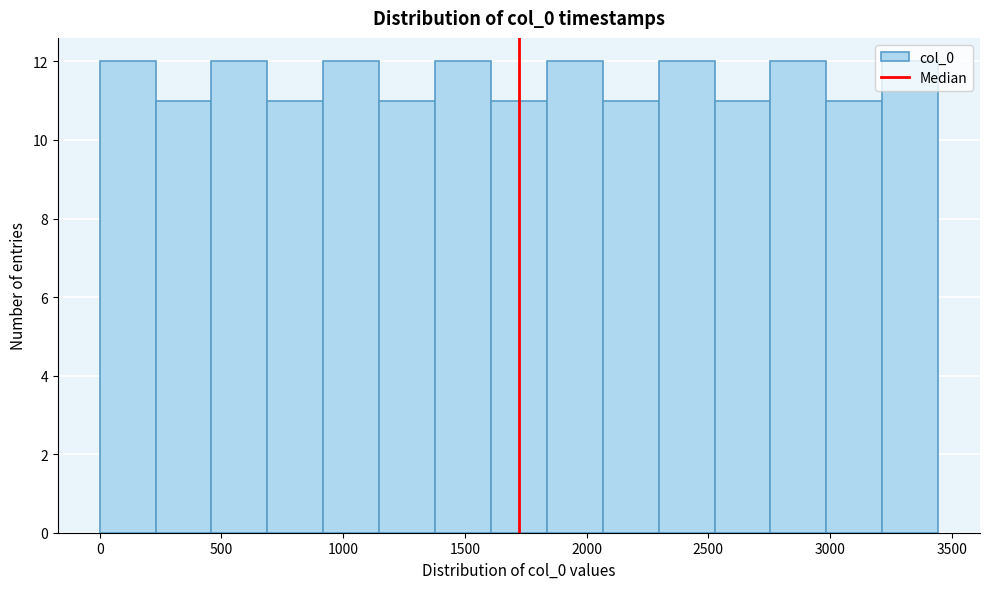

Reading left to right, transcribe this chart: for each bar, give the range it covers on the x-axis and its height. Neither the bar edges nor the heights are printed on the chart, so give them approximately, as read against the axes.

0 to 250: 12
250 to 450: 11
450 to 700: 12
700 to 900: 11
900 to 1150: 12
1150 to 1400: 11
1400 to 1600: 12
1600 to 1850: 11
1850 to 2050: 12
2050 to 2300: 11
2300 to 2550: 12
2550 to 2750: 11
2750 to 3000: 12
3000 to 3200: 11
3200 to 3450: 12